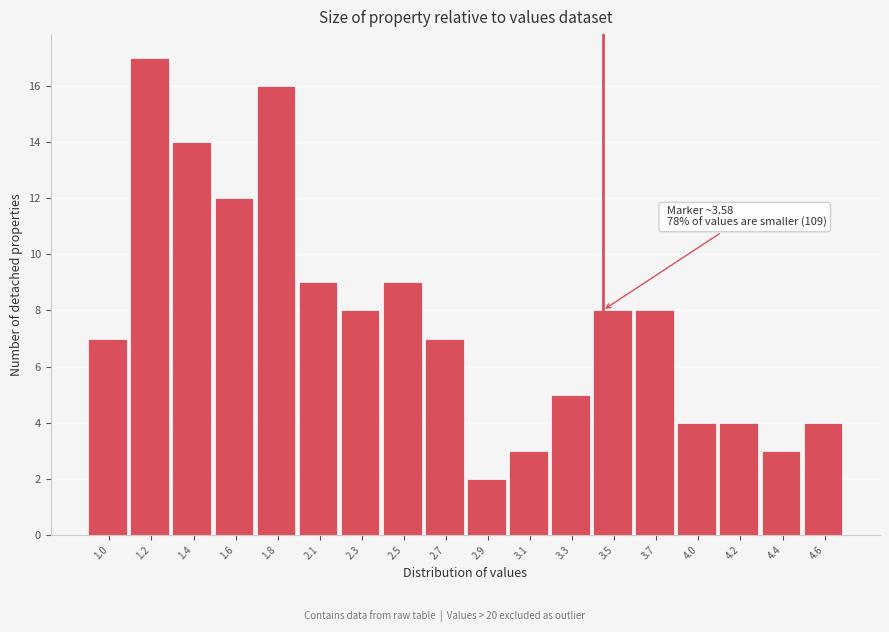

Reading right to left, list all the values displayed in this chart.

4.6=4	4.4=3	4.2=4	4.0=4	3.7=8	3.5=8	3.3=5	3.1=3	2.9=2	2.7=7	2.5=9	2.3=8	2.1=9	1.8=16	1.6=12	1.4=14	1.2=17	1.0=7